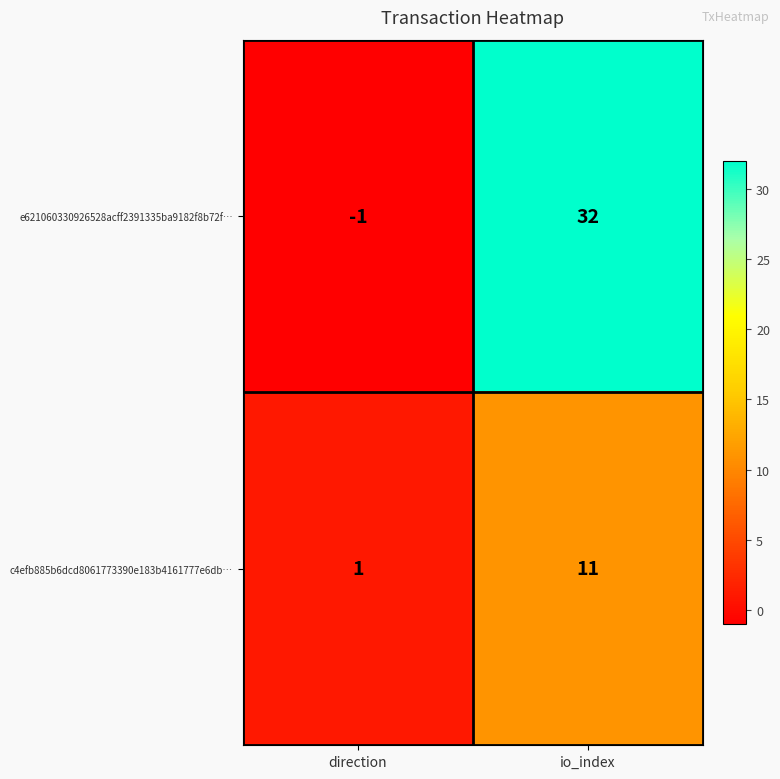

Reading left to right, transcribe all the data shown in this chart.

e621060330926528acff2391335ba9182f8b72f…: -1	32
c4efb885b6dcd8061773390e183b4161777e6db…: 1	11